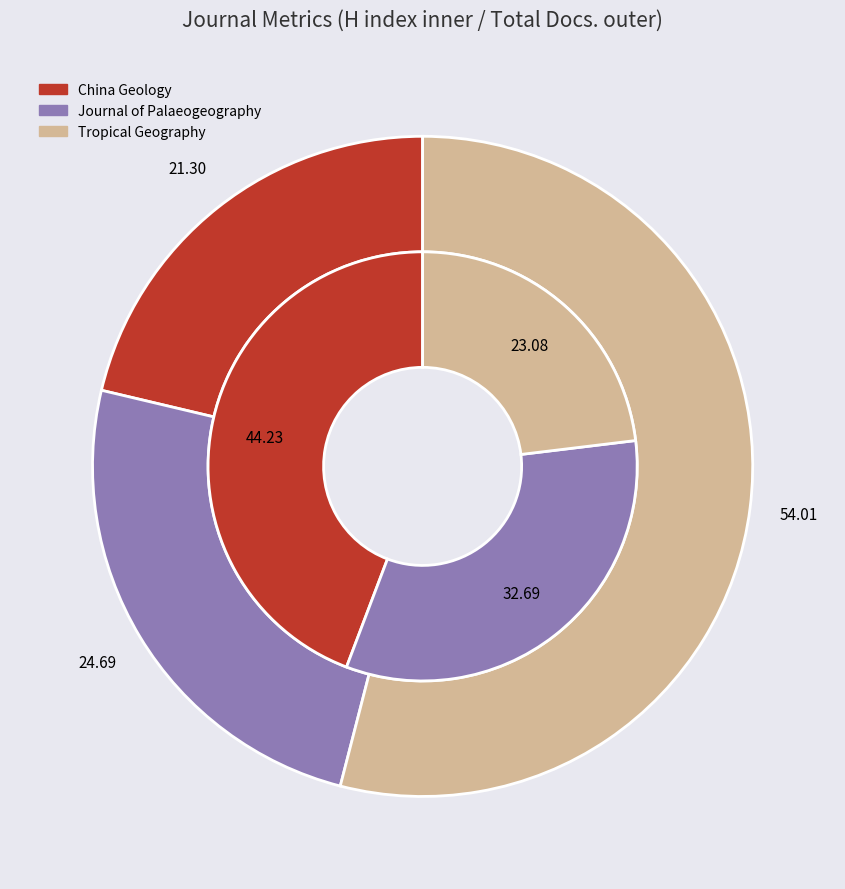

Is there any slice that represents more than half of the pie?

No